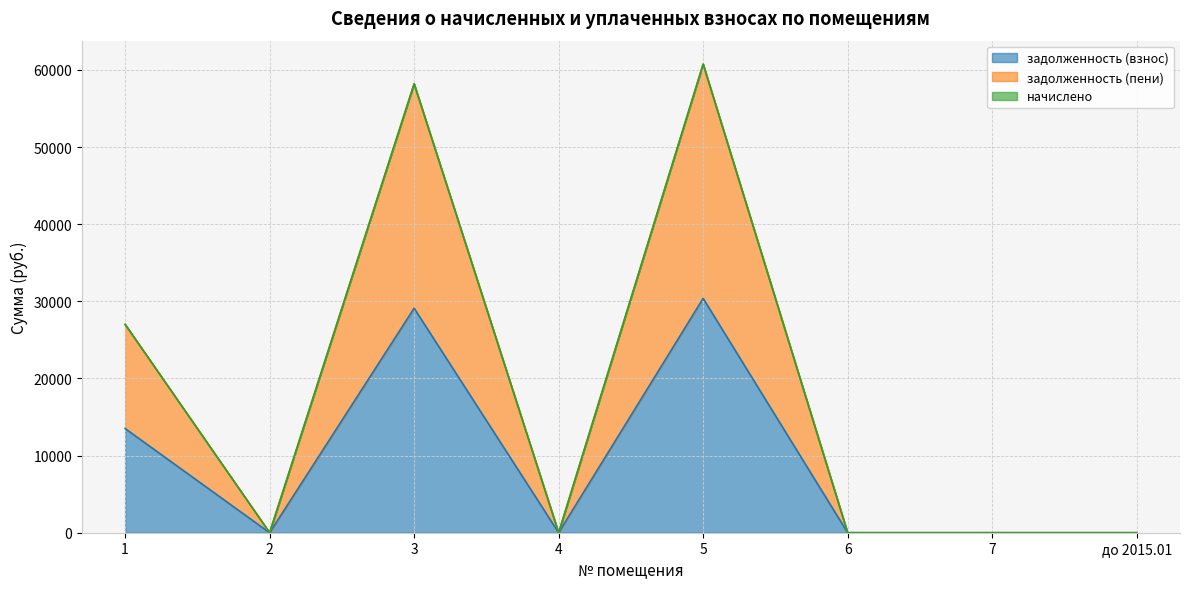

Where is the first local minimum for задолженность (пени)?

2